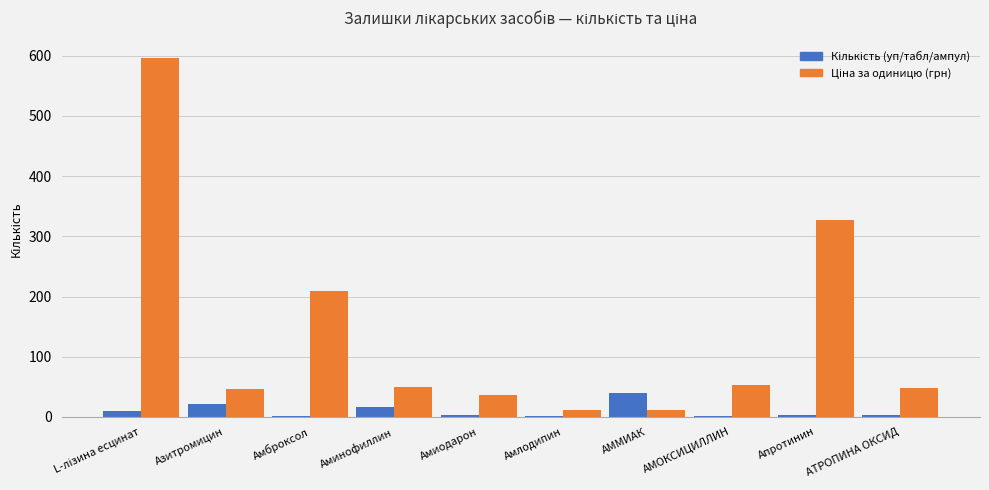

What is the difference between the Ціна за одиницю (грн) values at L-лізина есцинат and АММИАК?

584.3